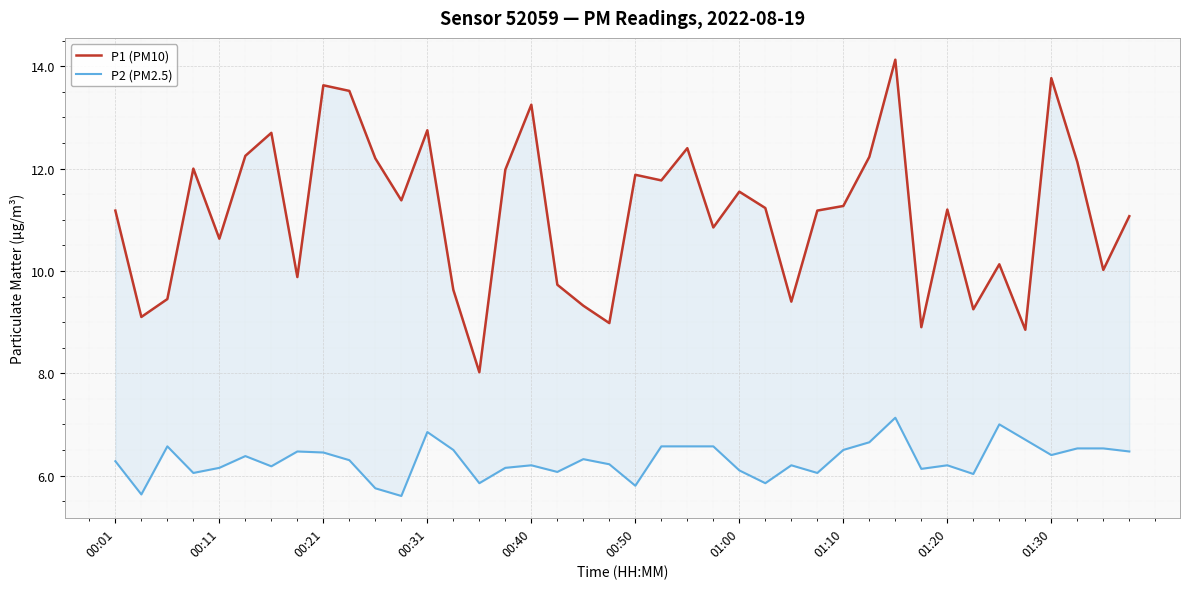

How many values in the P1 (PM10) series are below 11?

16